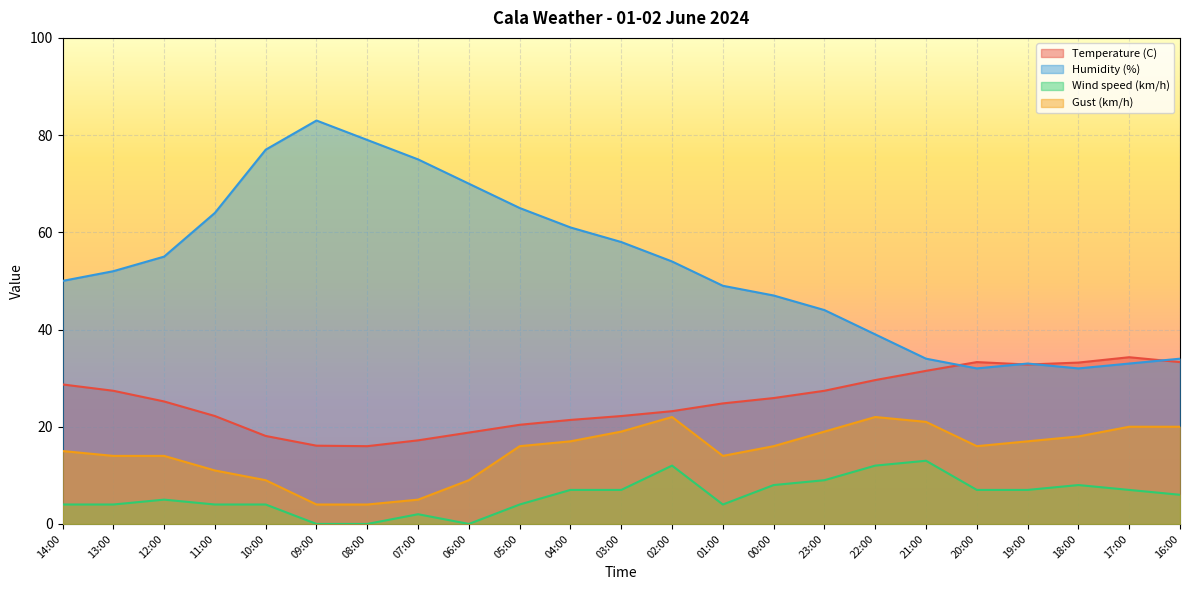

The value of Humidity (%) at 16:00 is 12.6. True or false?

False